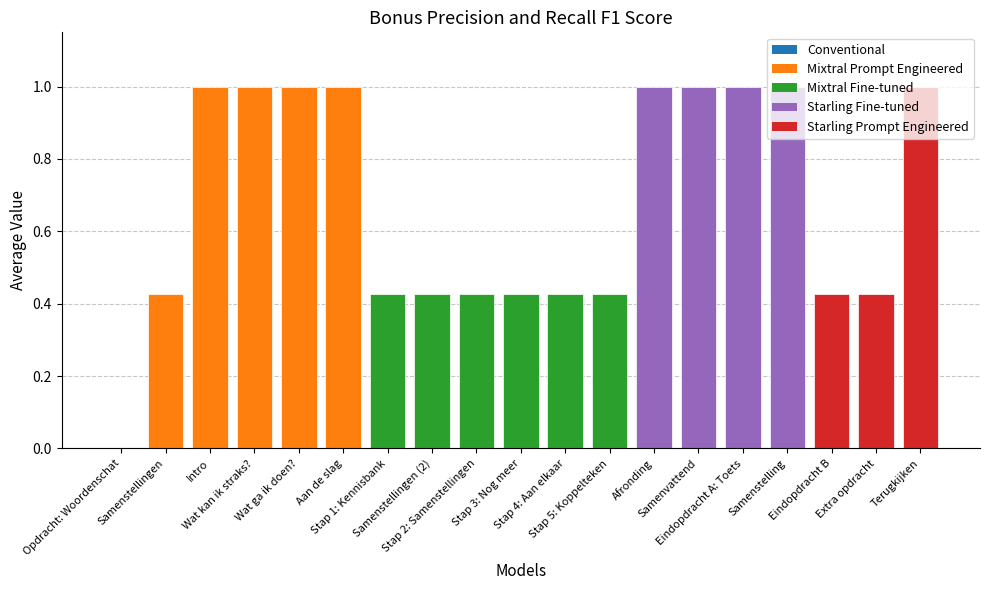

What is the sum of all values?

12.8